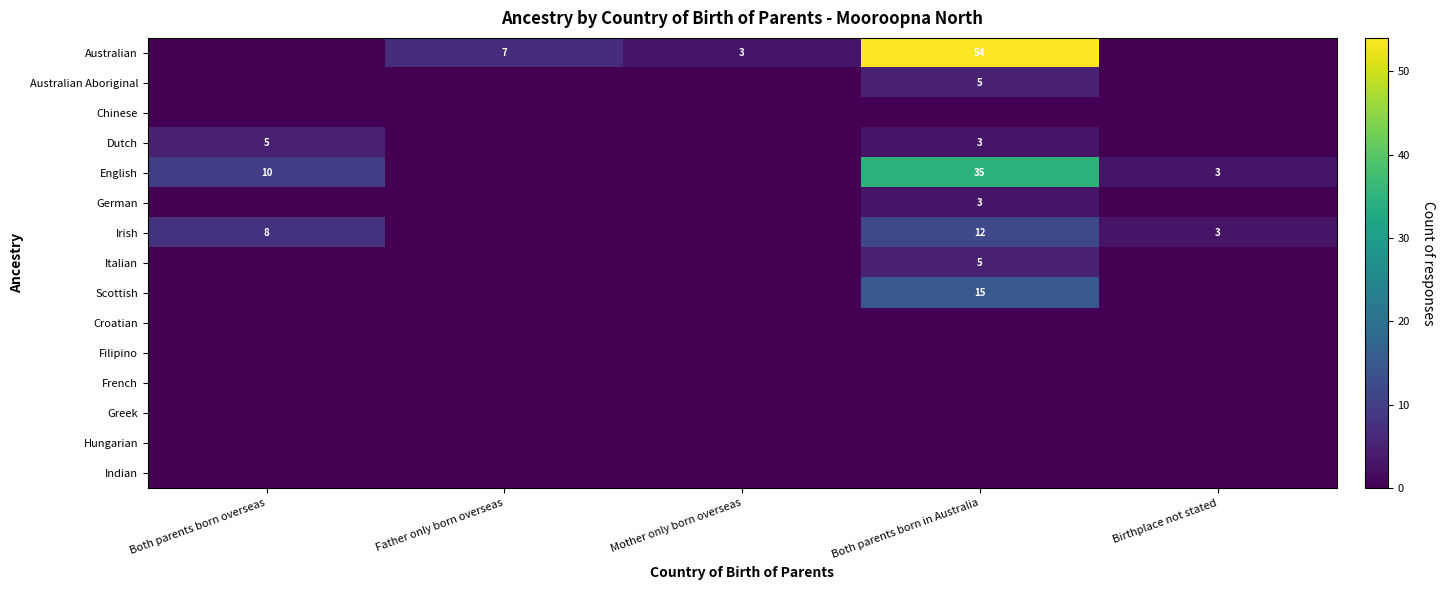

At which category does the chart reach its peak across all series?

Both parents born in Australia